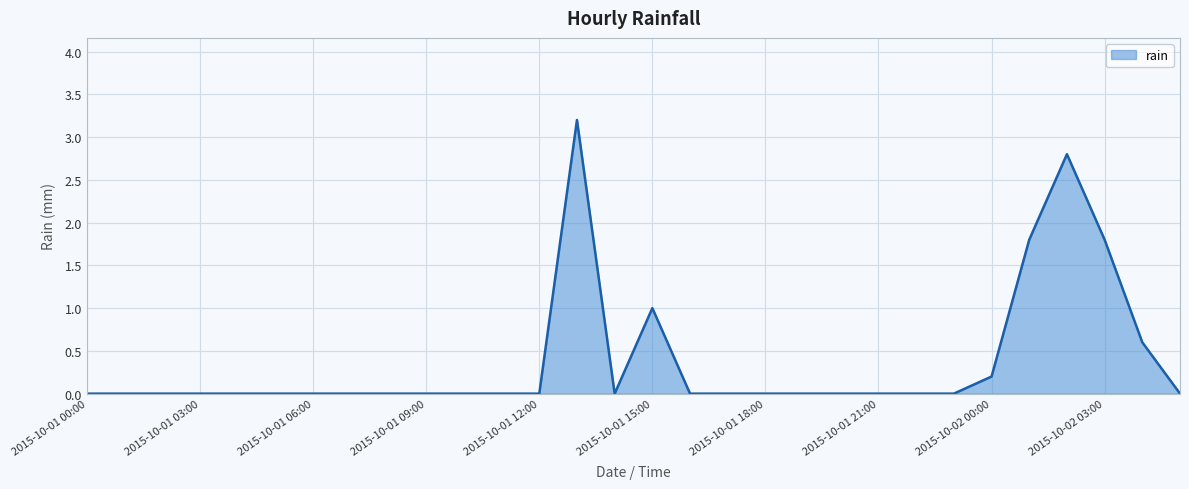

What is the greatest value displayed?

3.2